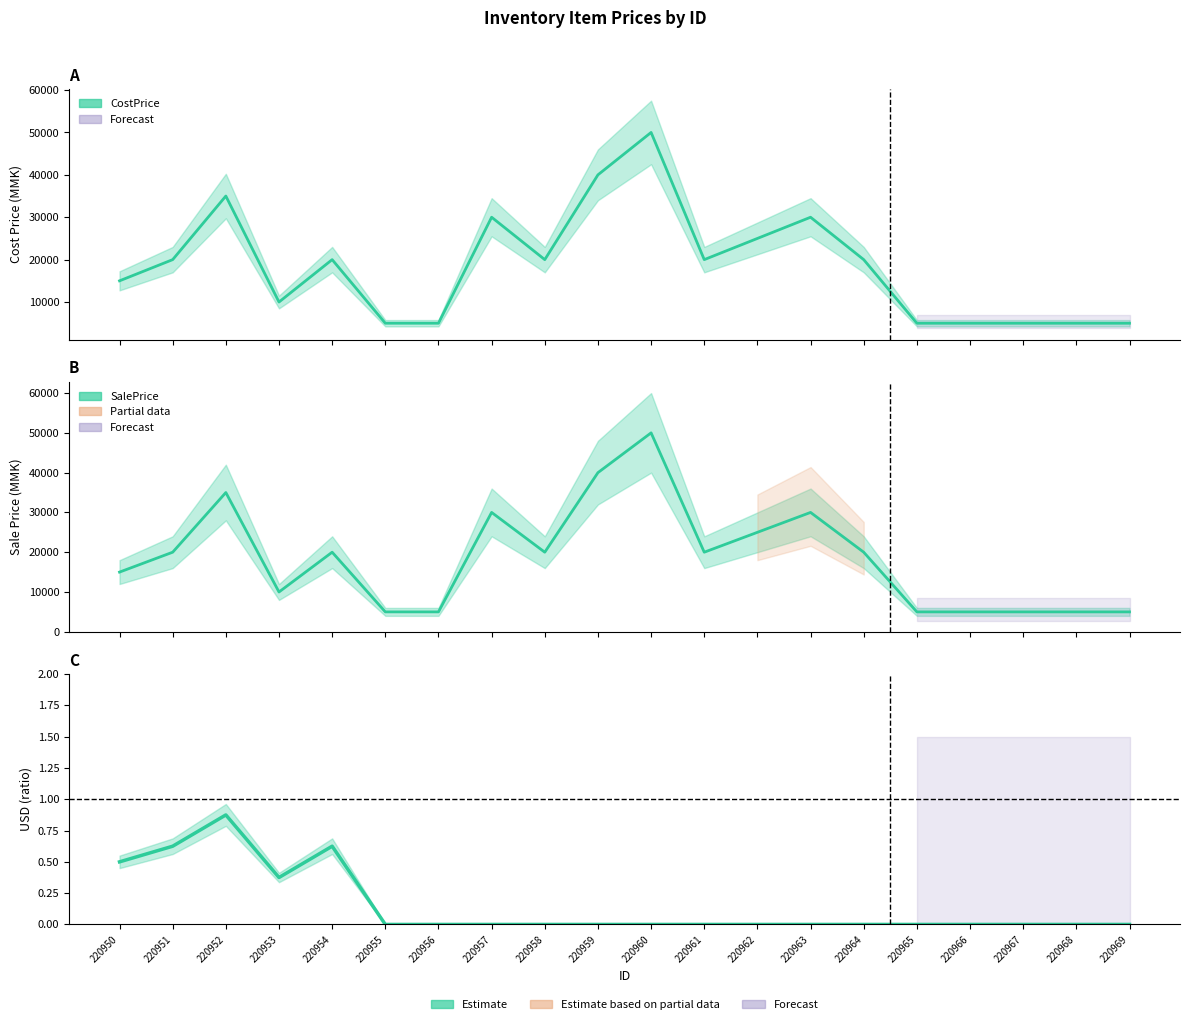

At which category does SalePrice reach its first local peak?

220952